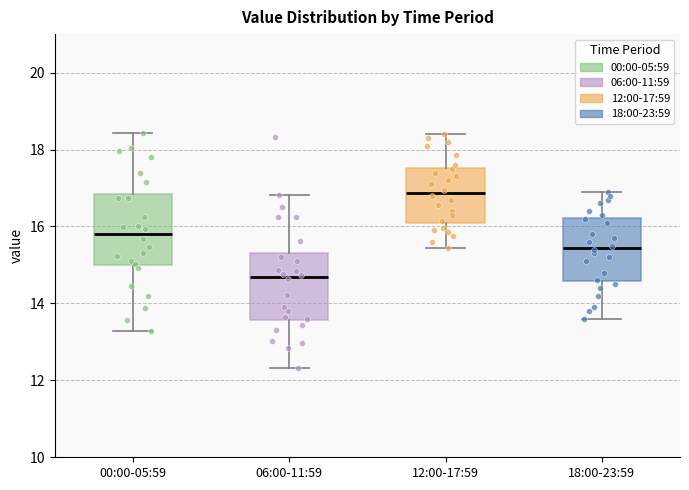

Reading left to right, transcribe this box plot: for each box, give where its median line is, the range the box spans, and where its two whiskers end, as read against the y-axis. The values are not printed on the chart, so give them approximately, as read against the axis.

00:00-05:59: median 15.8, box 15.0 to 16.8, whiskers 13.2 to 18.4
06:00-11:59: median 14.6, box 13.6 to 15.4, whiskers 12.4 to 16.8
12:00-17:59: median 16.8, box 16.2 to 17.6, whiskers 15.4 to 18.4
18:00-23:59: median 15.4, box 14.6 to 16.2, whiskers 13.6 to 17.0